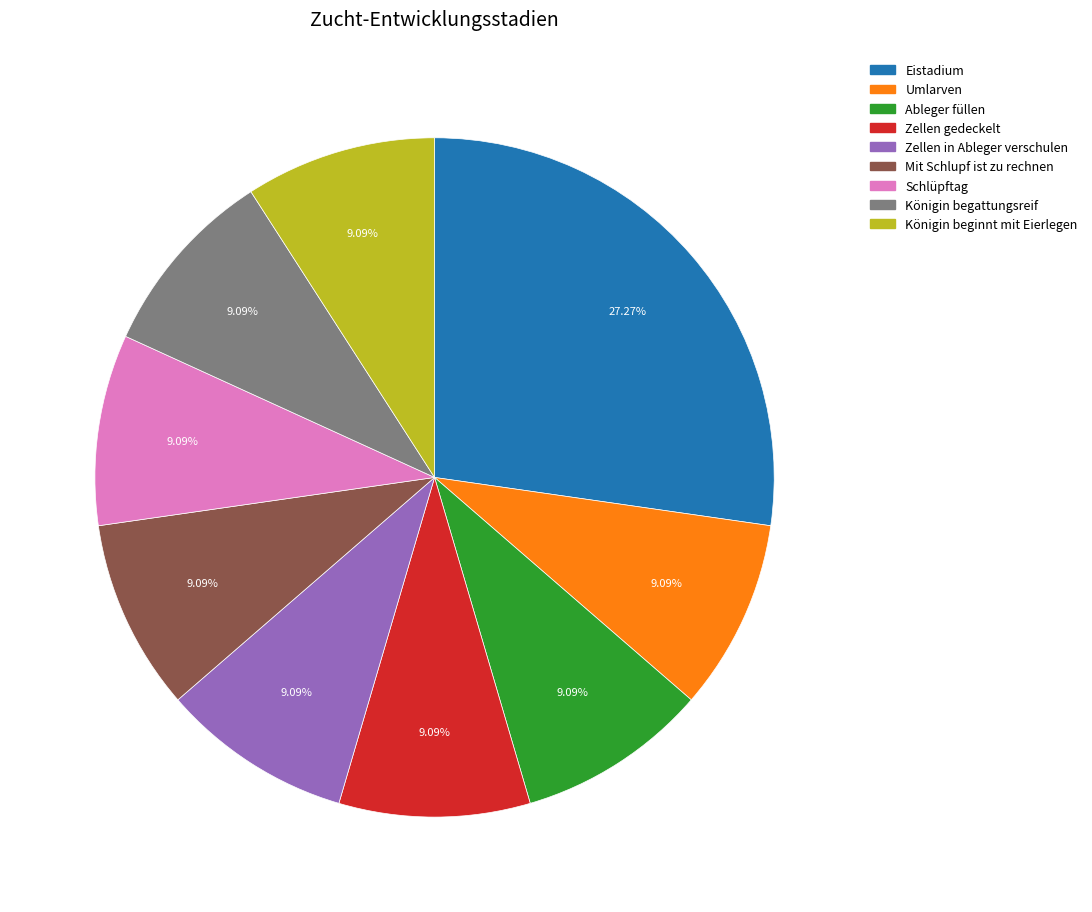

Approximately how many times larger is the value at Eistadium compared to Mit Schlupf ist zu rechnen?

3.0